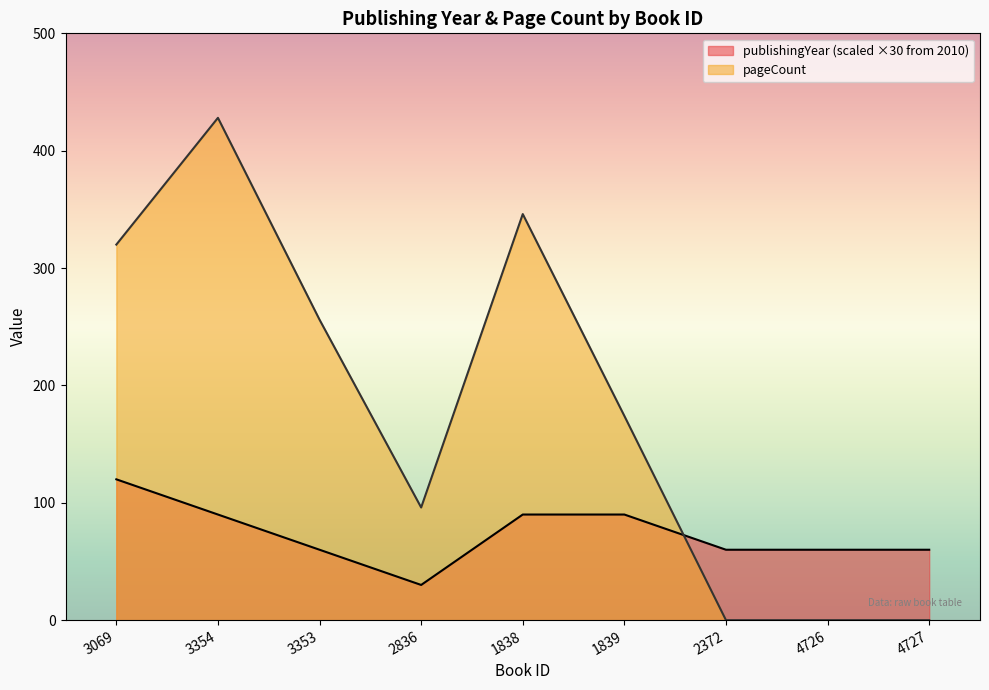

What is the sum of all pageCount values?

1620